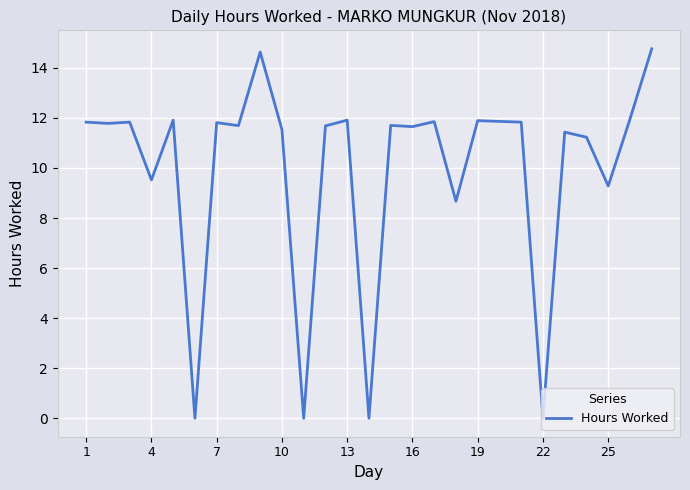

What is the difference between the maximum and minimum values?

14.8